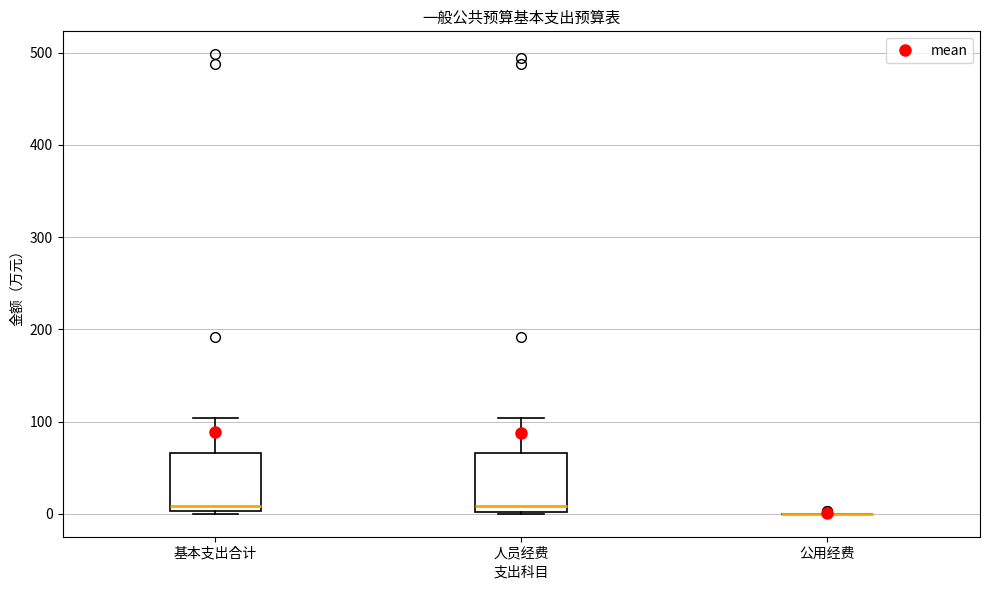

Reading left to right, read every box against the y-axis: the position of its median line, the range the box covers, and the ends of its whiskers. The values are not printed on the chart, so give them approximately, as read against the axis.

基本支出合计: median 10, box 0 to 70, whiskers 0 (just below the box's lower edge) to 100
人员经费: median 10, box 0 to 70, whiskers 0 to 100
公用经费: box collapsed to a line at 0, whiskers 0 to 0